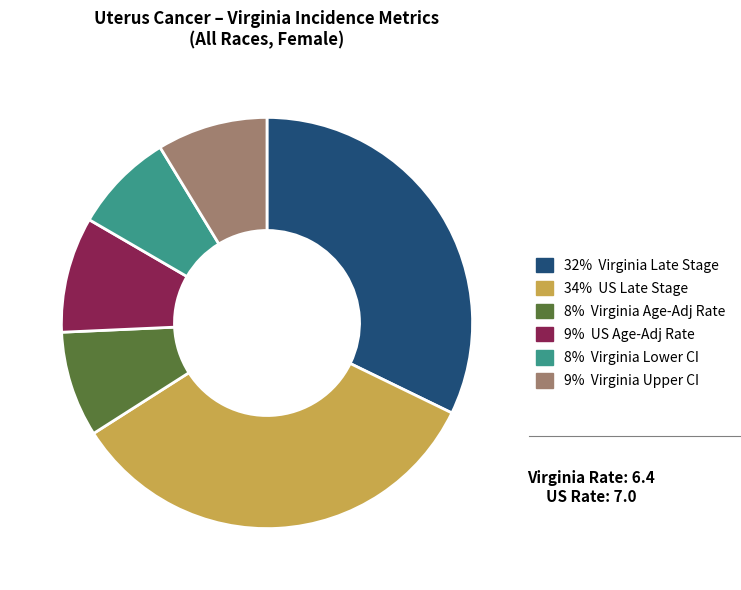

Does any single category account for the majority?

No